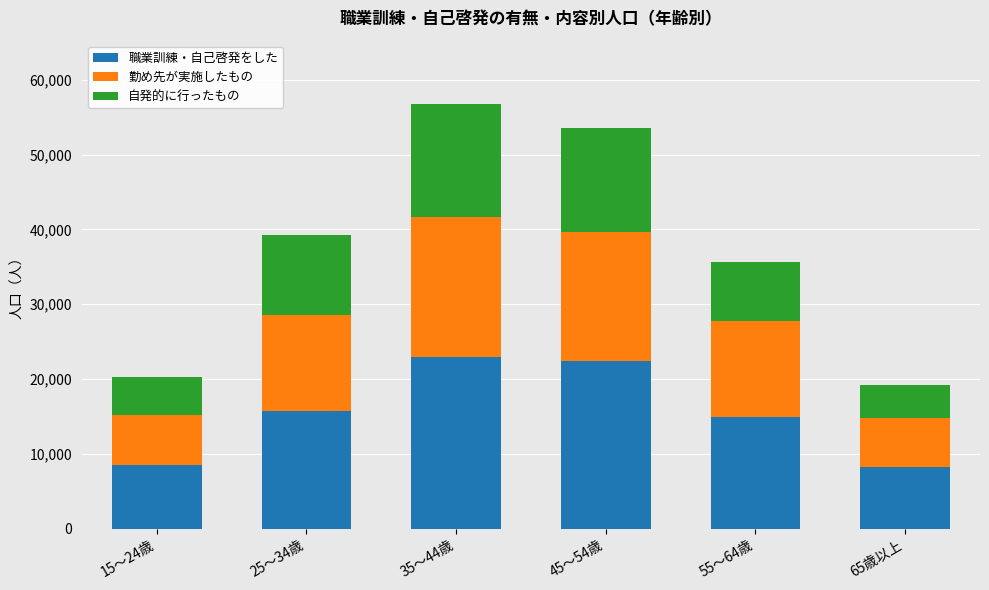

What is the difference between the maximum and minimum values in the 職業訓練・自己啓発をした series?

14600